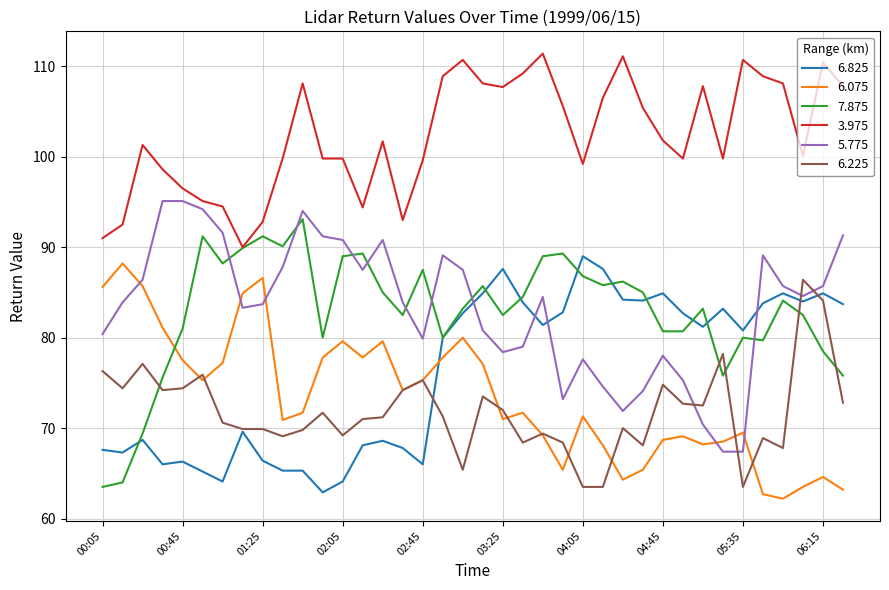

True or false: 3.975 and 6.825 intersect in this chart.

False